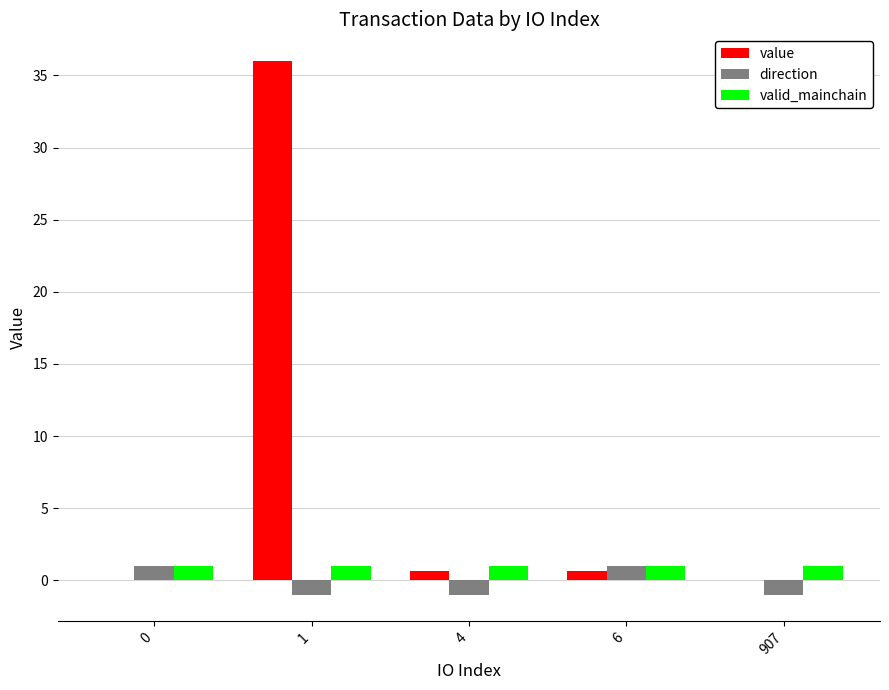

What is the sum of all valid_mainchain values?

5.0